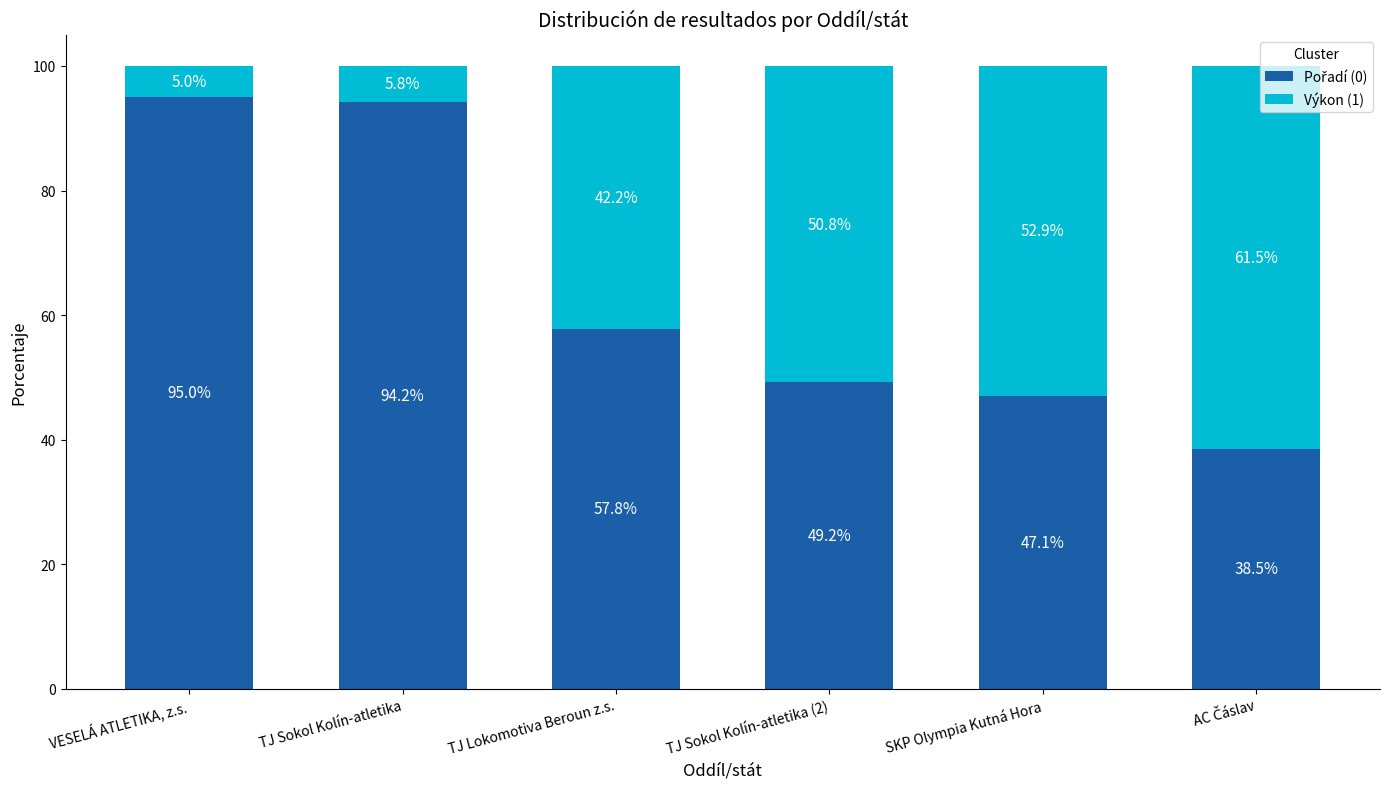

What is the total value across all series at VESELÁ ATLETIKA, z.s.?

100.0